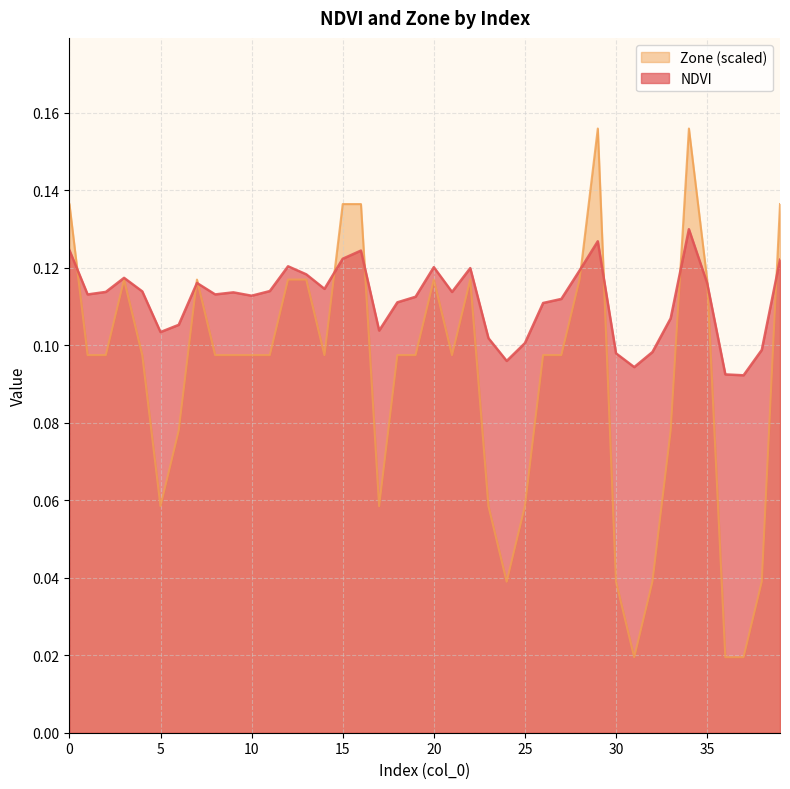

Between which two adjacent categories do NDVI and Zone first intersect?

0 and 1